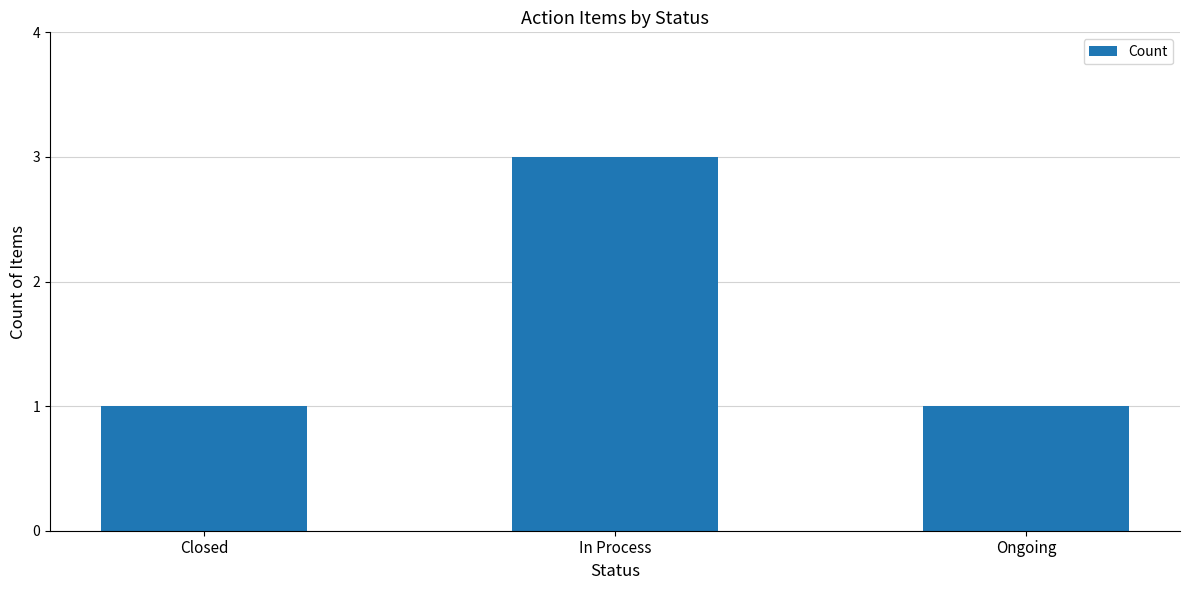

What is the average value?

2